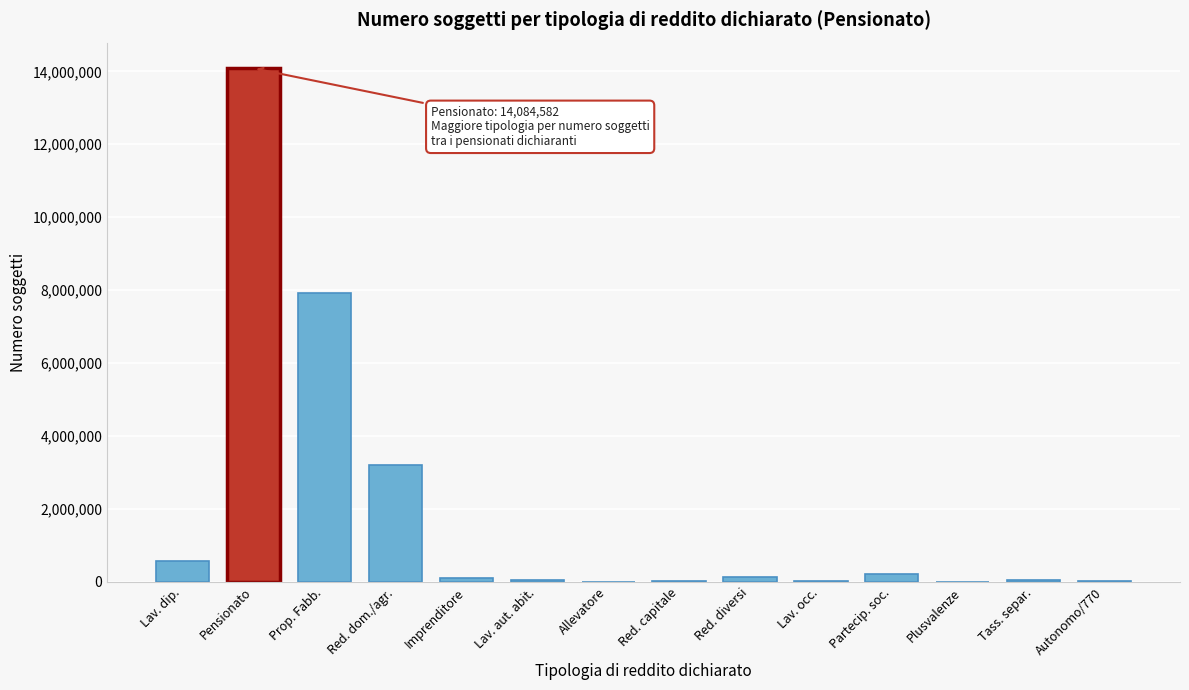

At which label is the value closest to 7043040?

Prop. Fabb.